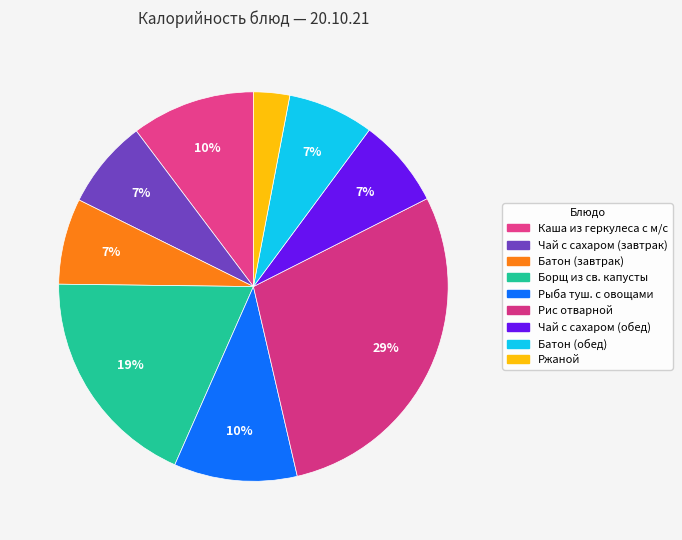

Count the number of slices in the pie.

9